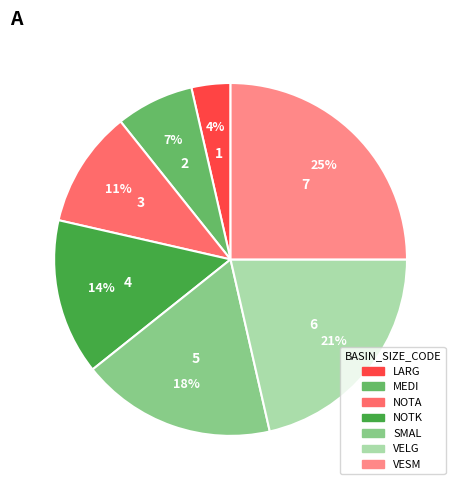

Between NOTA and NOTK, which is larger?

NOTK